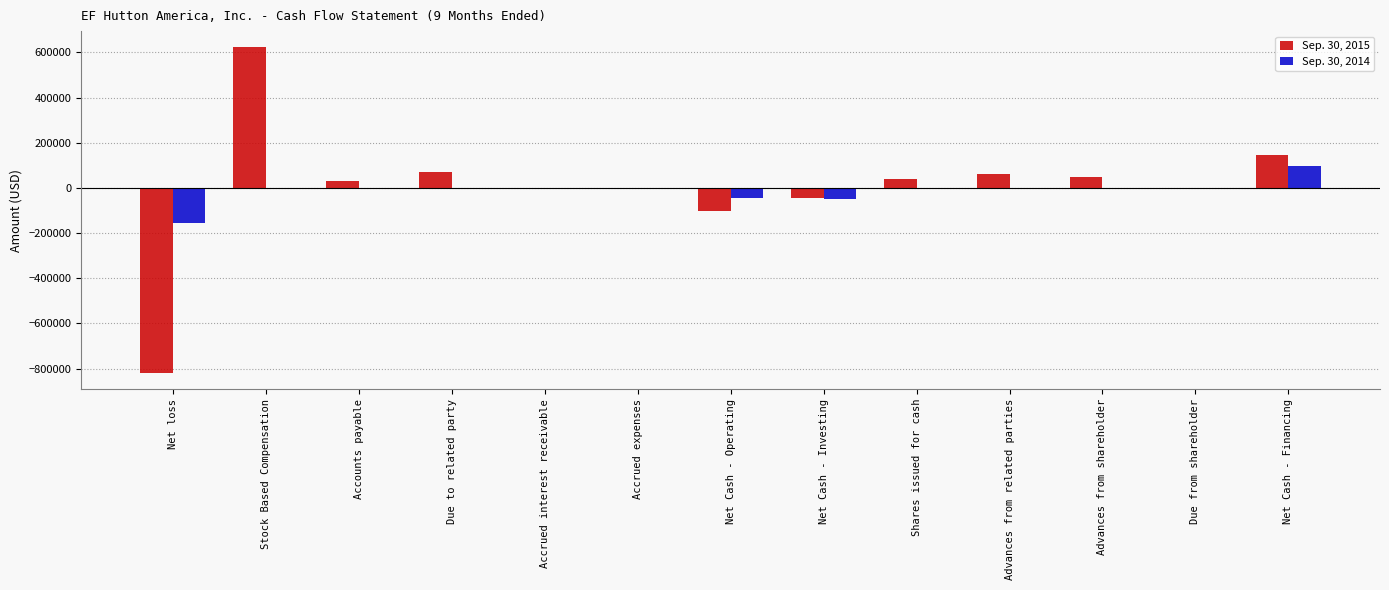

At which category is the sum across all series the highest?

Stock Based Compensation